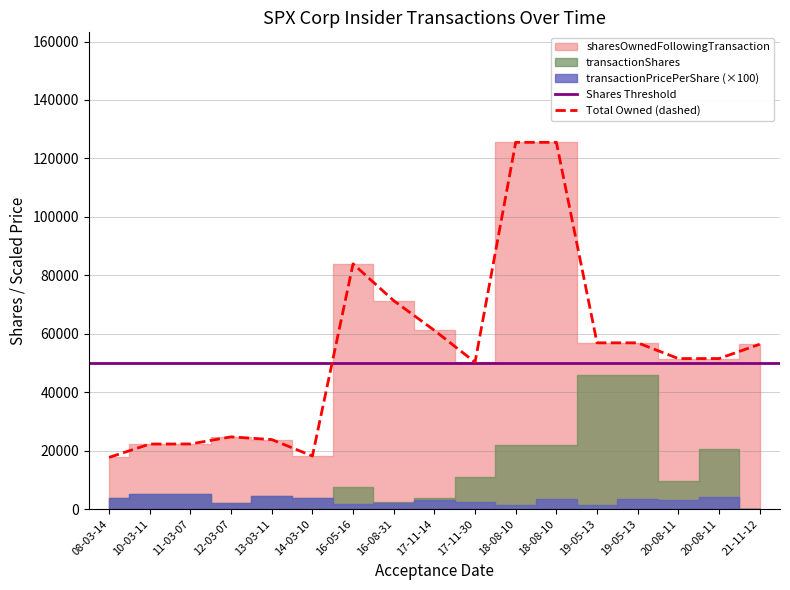

Rank the series at 2017-11-14 from lowest to highest value.

transactionPricePerShare, transactionShares, sharesOwnedFollowingTransaction